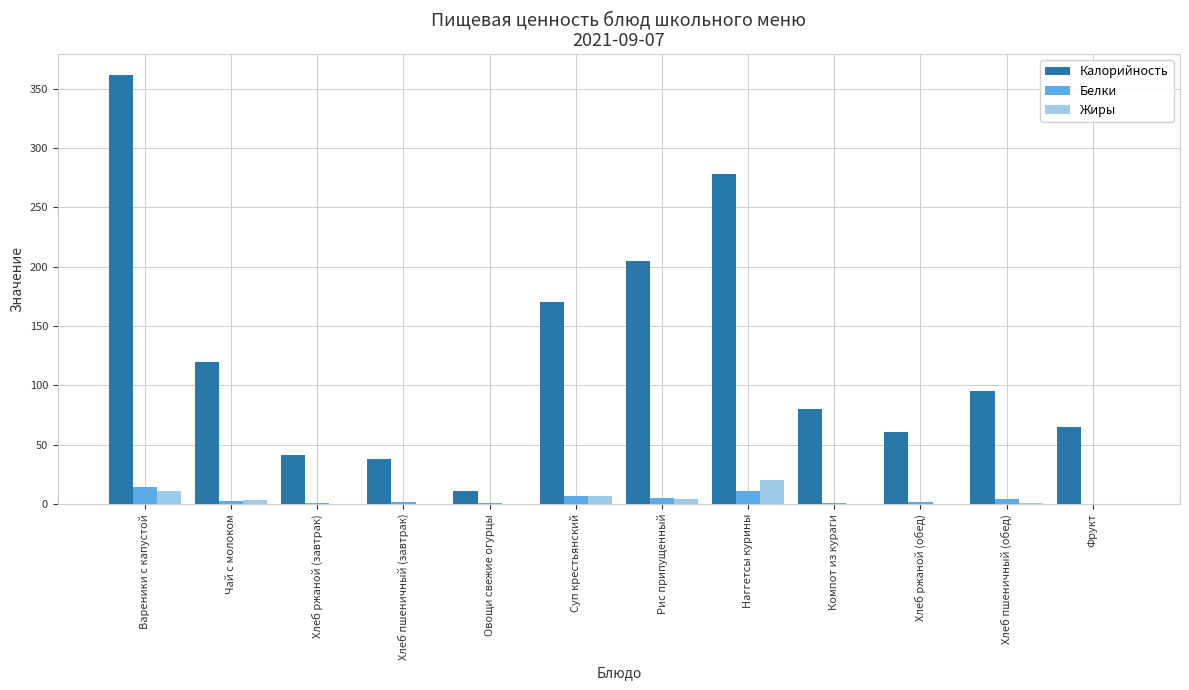

Count the number of data series in this chart.

3